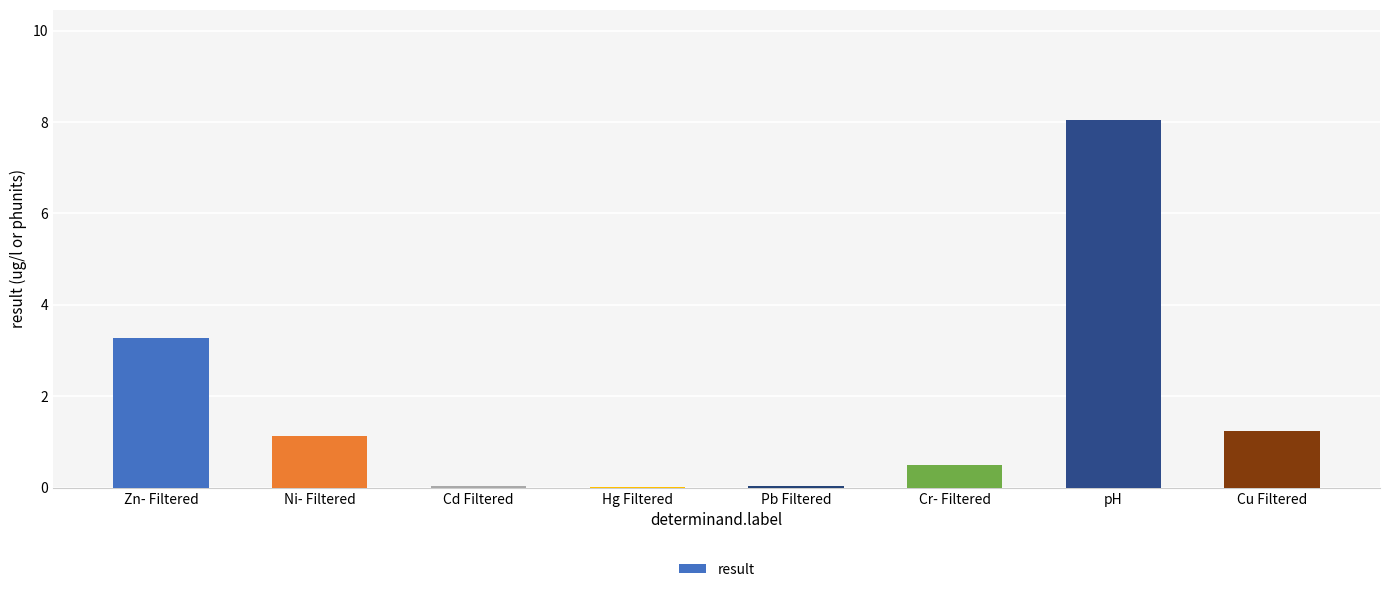

At which label is the value closest to 4?

Zn- Filtered